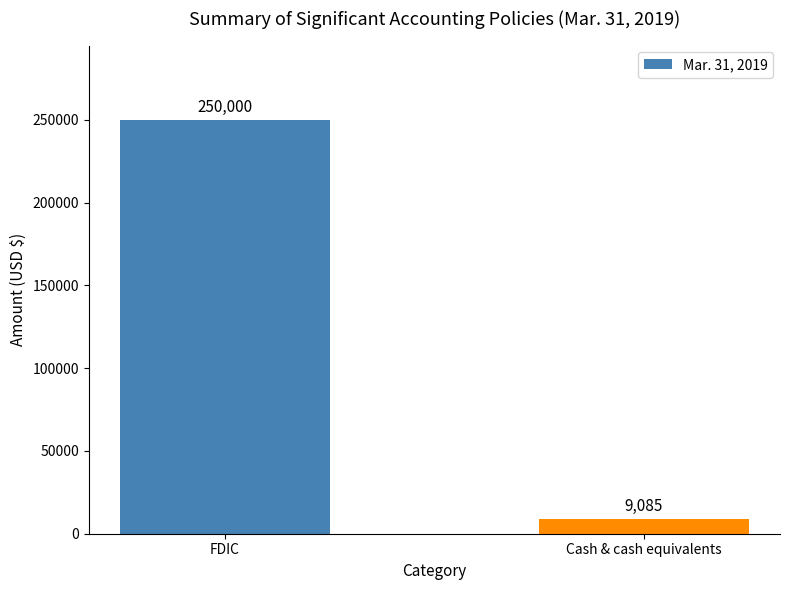

What is the difference between the values at FDIC and Cash & cash equivalents?

240915